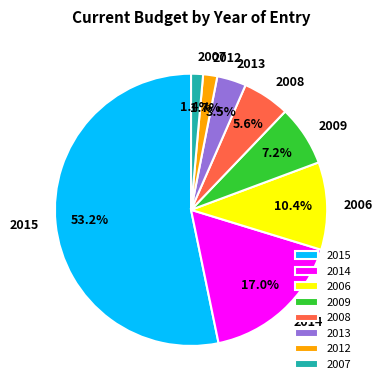

Which slice is the largest?

2015